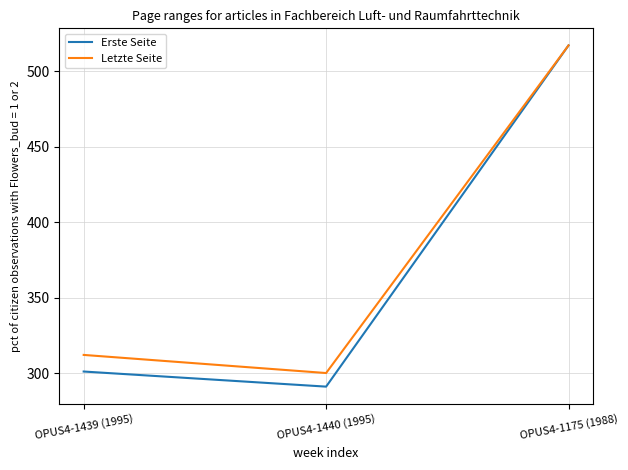

Between OPUS4-1439 (1995) and OPUS4-1440 (1995), which series saw the biggest shift?

Letzte Seite